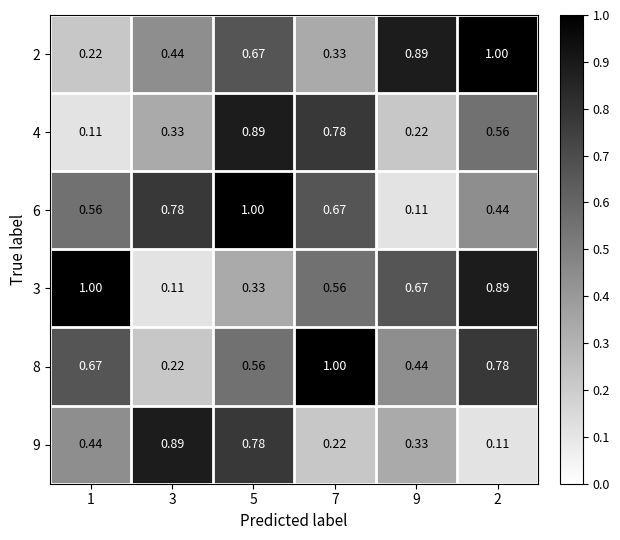

Reading right to left, transcribe all the data shown in this chart.

2: 2=1.0	9=0.9	7=0.3	5=0.7	3=0.4	1=0.2
4: 2=0.6	9=0.2	7=0.8	5=0.9	3=0.3	1=0.1
6: 2=0.4	9=0.1	7=0.7	5=1.0	3=0.8	1=0.6
3: 2=0.9	9=0.7	7=0.6	5=0.3	3=0.1	1=1.0
8: 2=0.8	9=0.4	7=1.0	5=0.6	3=0.2	1=0.7
9: 2=0.1	9=0.3	7=0.2	5=0.8	3=0.9	1=0.4